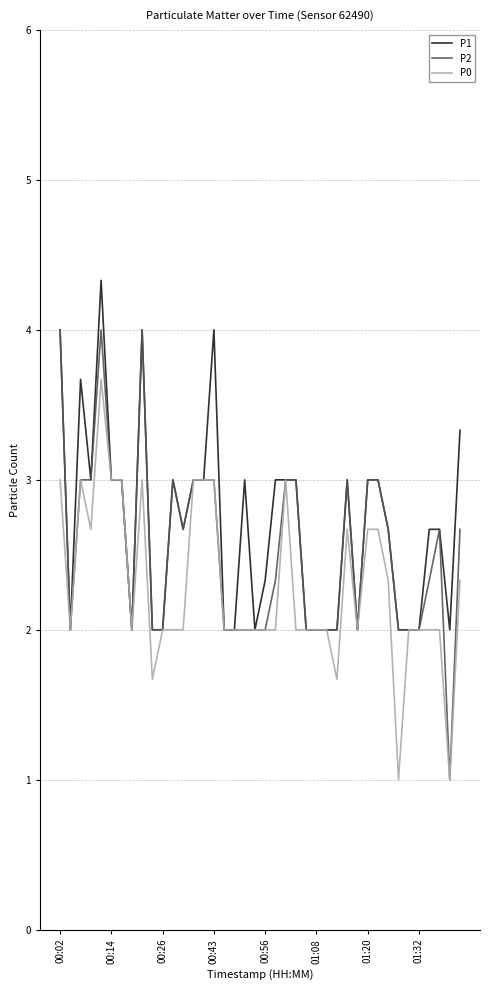

What is the greatest value displayed?

4.3